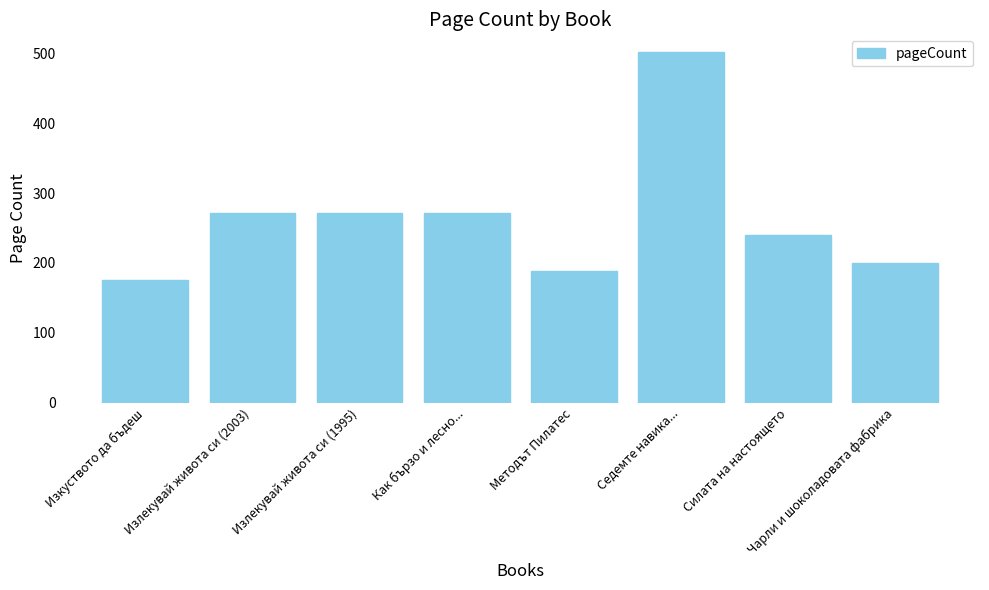

What is the sum of the values at Методът Пилатес and Силата на настоящето?

428